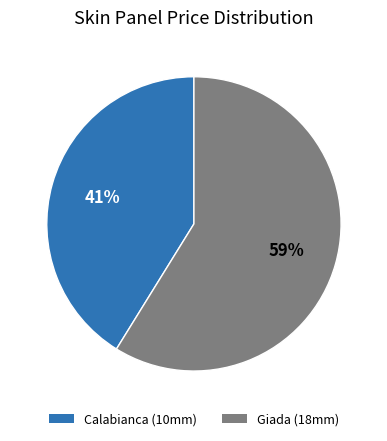

How many slices are in this pie chart?

2